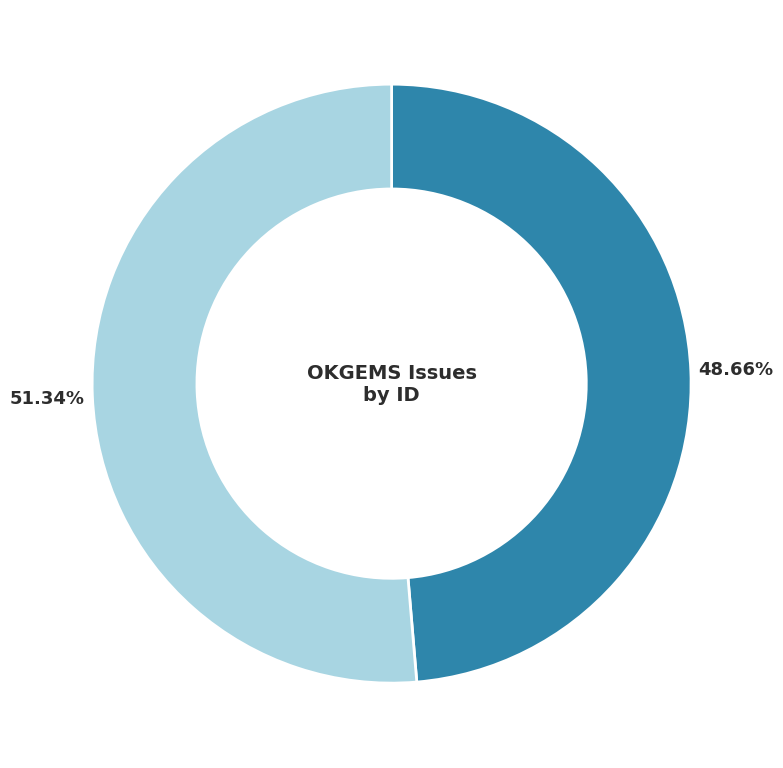

Does any single category account for the majority?

Yes